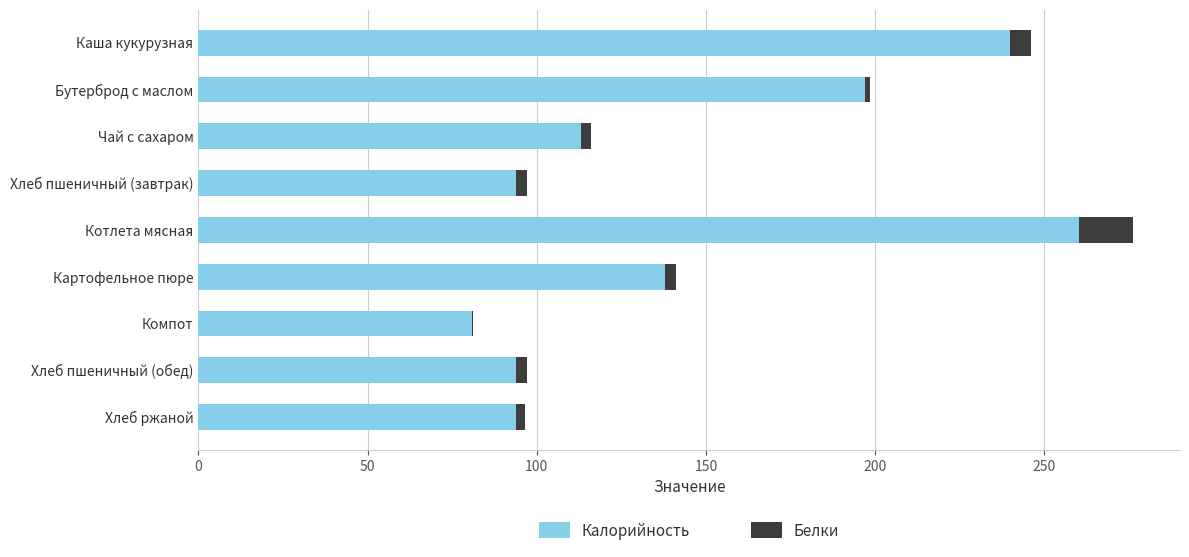

At which category is the sum across all series the highest?

Котлета мясная